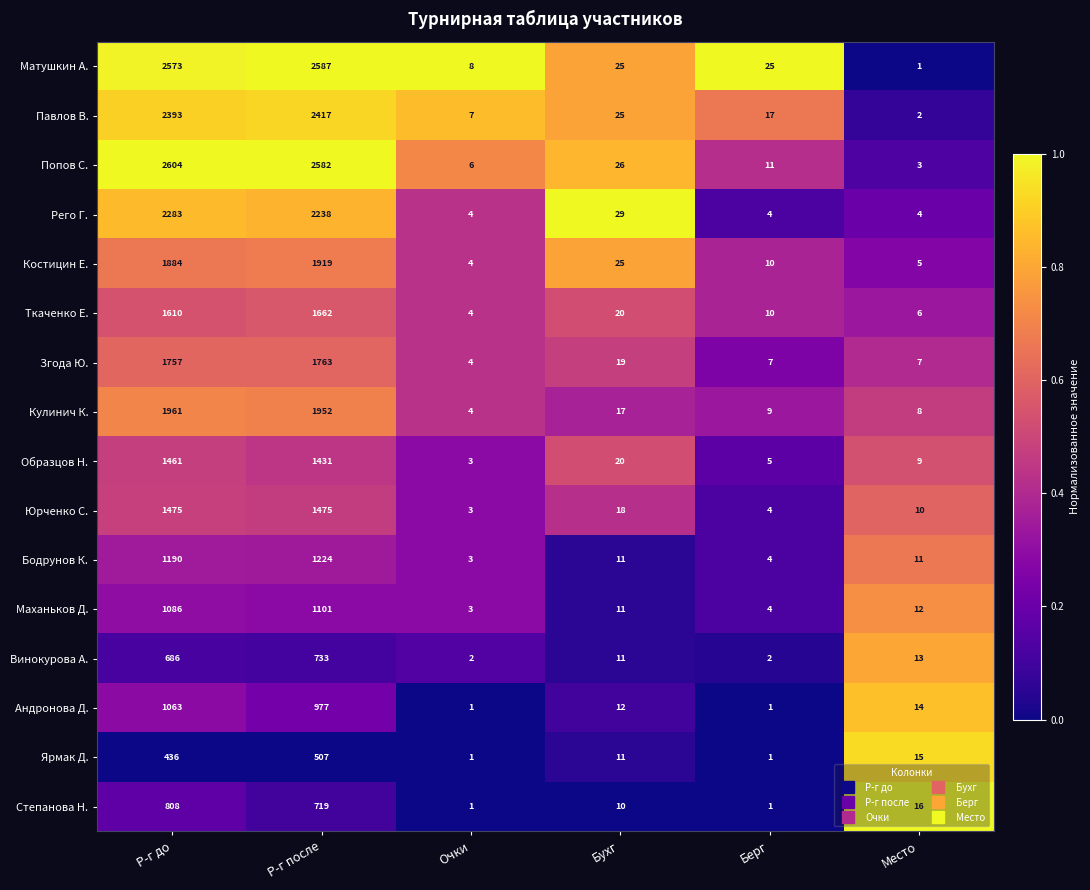

Which series changed the most between Бухг and Место?

Рего Г.